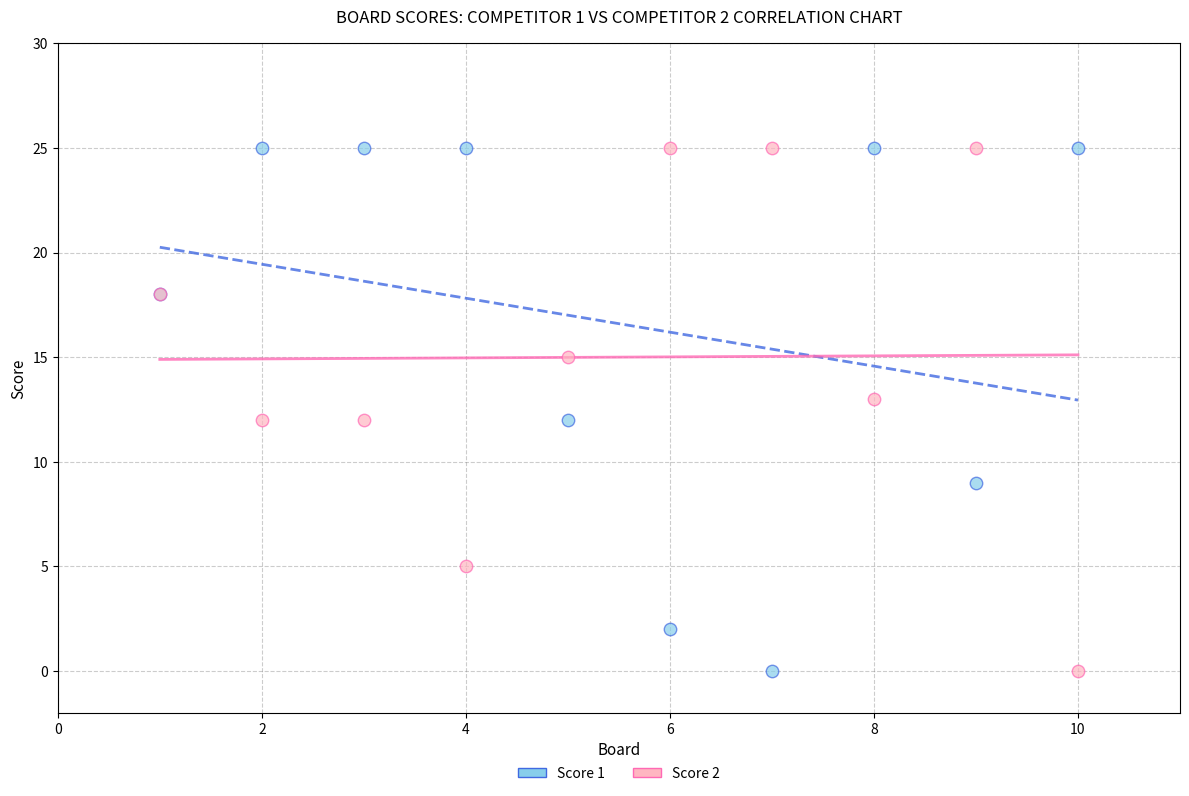

What is the X range (max minus min) for the scatter plot?

9